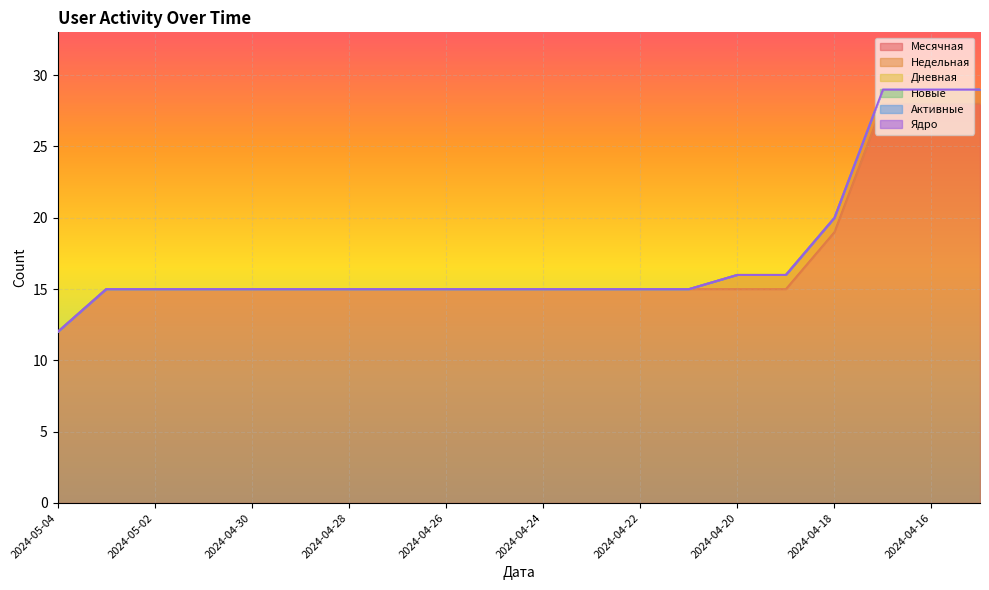

At which category is the sum across all series the highest?

2024-04-17